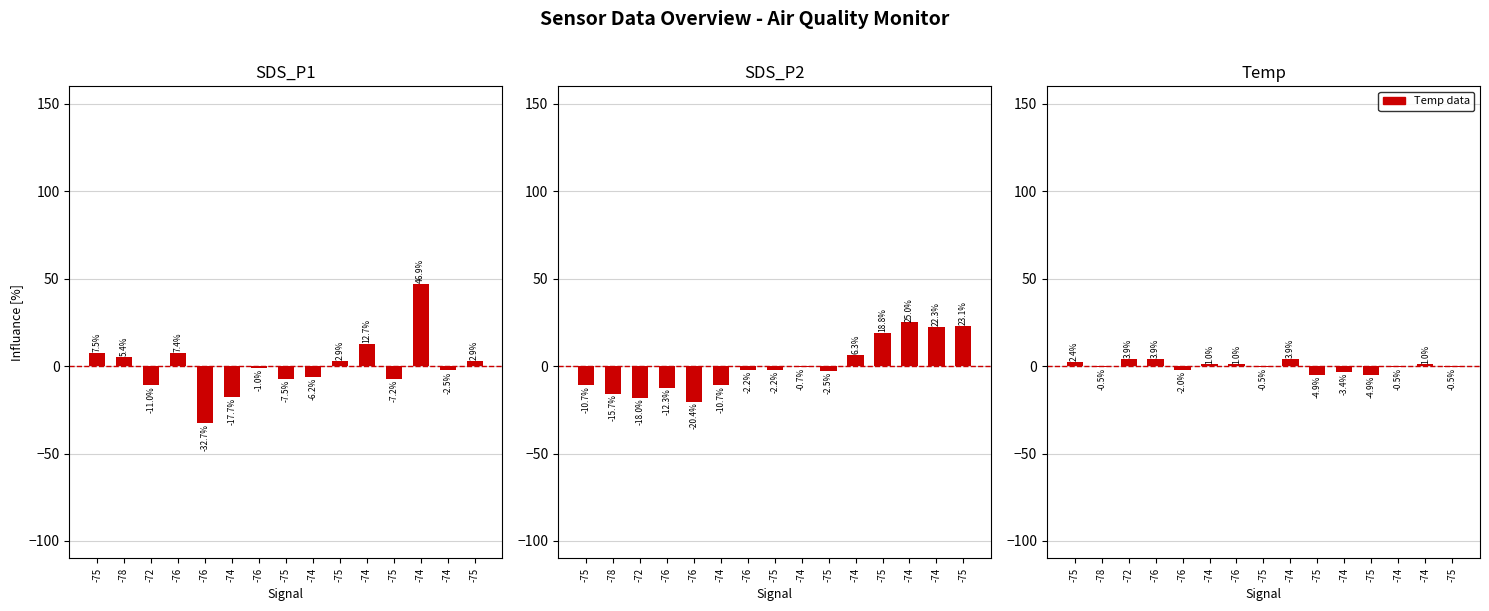

Reading left to right, what are all the values shown in this chart?

SDS_P1: -75=7.5	-78=5.4	-72=-11.0	-76=7.4	-76=-32.7	-74=-17.7	-76=-1.0	-75=-7.5	-74=-6.2	-75=2.9	-74=12.7	-75=-7.2	-74=46.9	-74=-2.5	-75=2.9
SDS_P2: -75=-10.7	-78=-15.7	-72=-18.0	-76=-12.3	-76=-20.4	-74=-10.7	-76=-2.2	-75=-2.2	-74=-0.7	-75=-2.5	-74=6.3	-75=18.8	-74=25.0	-74=22.3	-75=23.1
Temp: -75=2.4	-78=-0.5	-72=3.9	-76=3.9	-76=-2.0	-74=1.0	-76=1.0	-75=-0.5	-74=3.9	-75=-4.9	-74=-3.4	-75=-4.9	-74=-0.5	-74=1.0	-75=-0.5